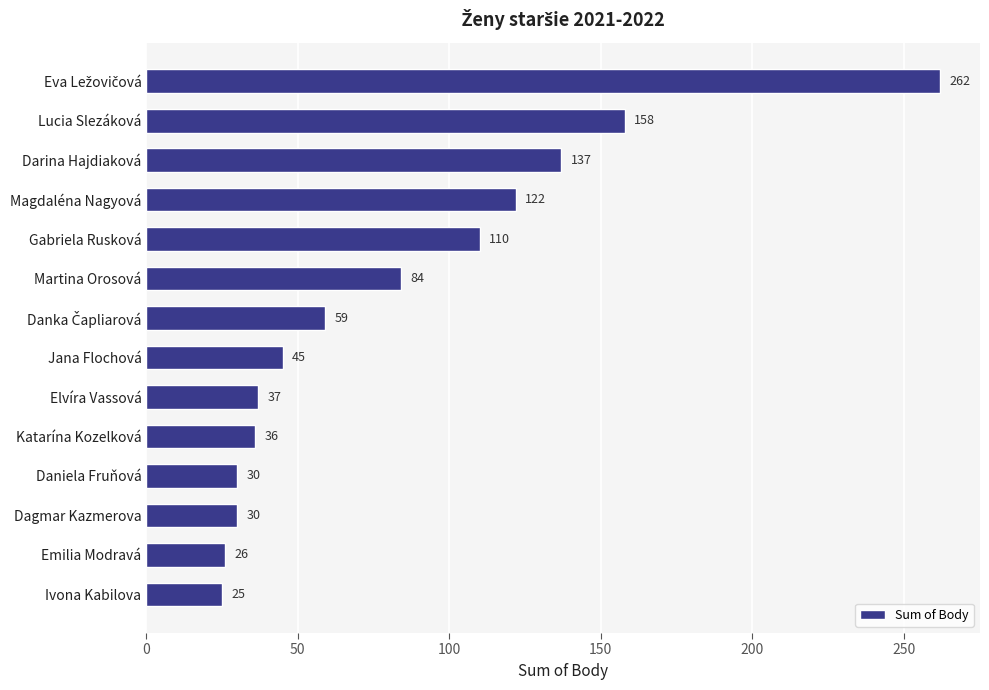

Reading top to bottom, what are all the values shown in this chart?

262	158	137	122	110	84	59	45	37	36	30	30	26	25